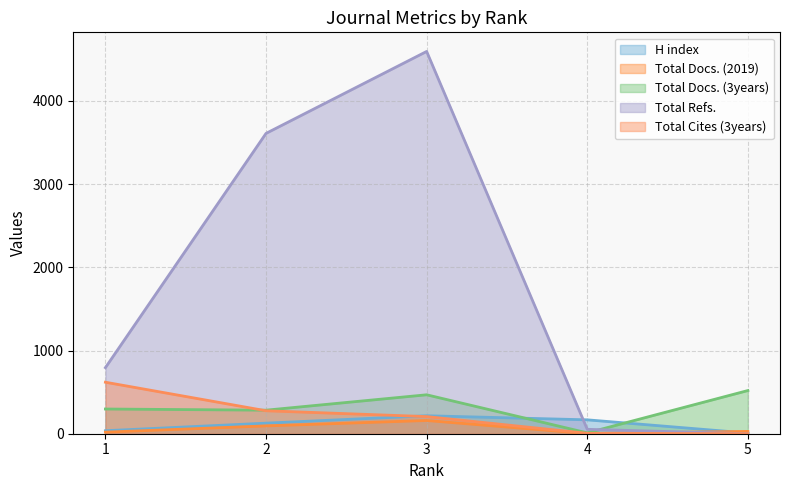

At which category is the sum across all series the highest?

3